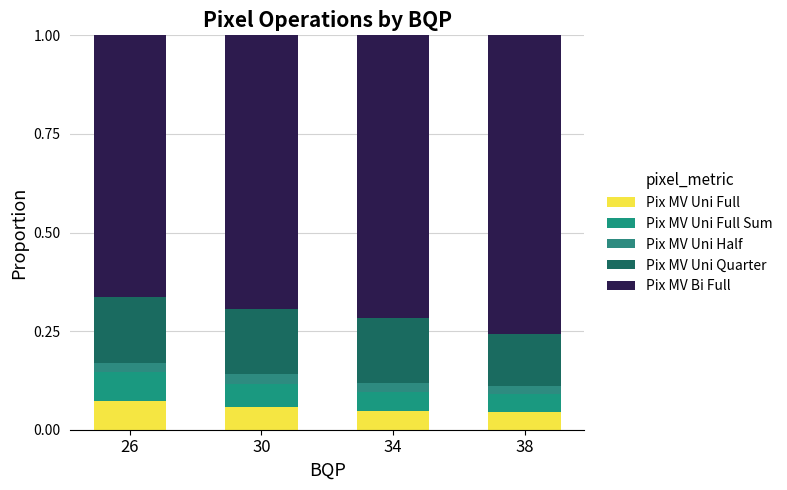

Between 26 and 30, which series saw the biggest shift?

Pix MV Bi Full